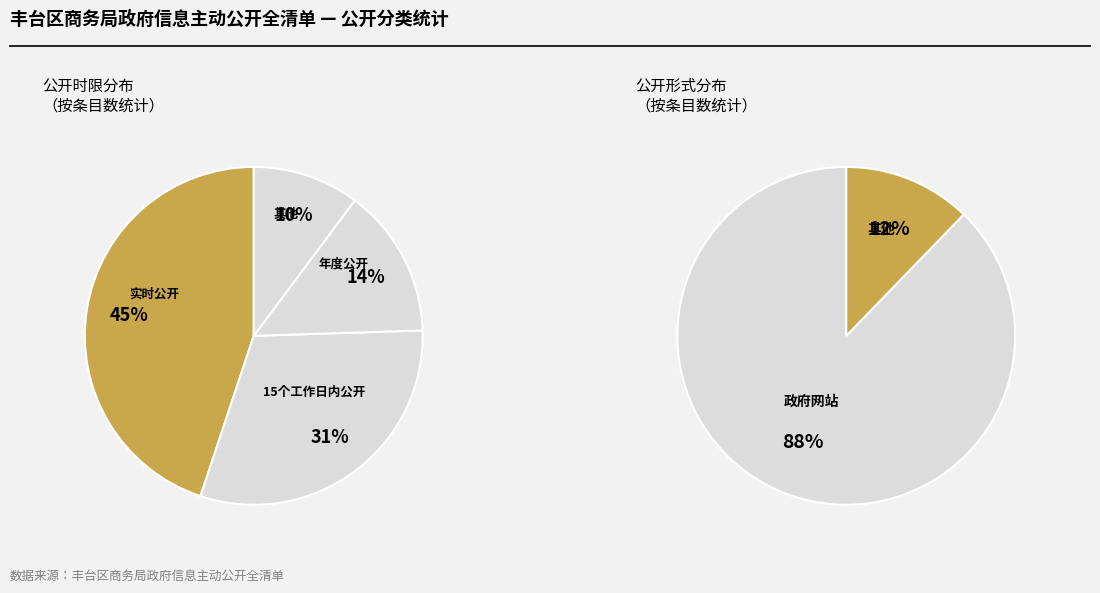

What percentage do 实时公开 and 年度公开 together represent?

59.2%